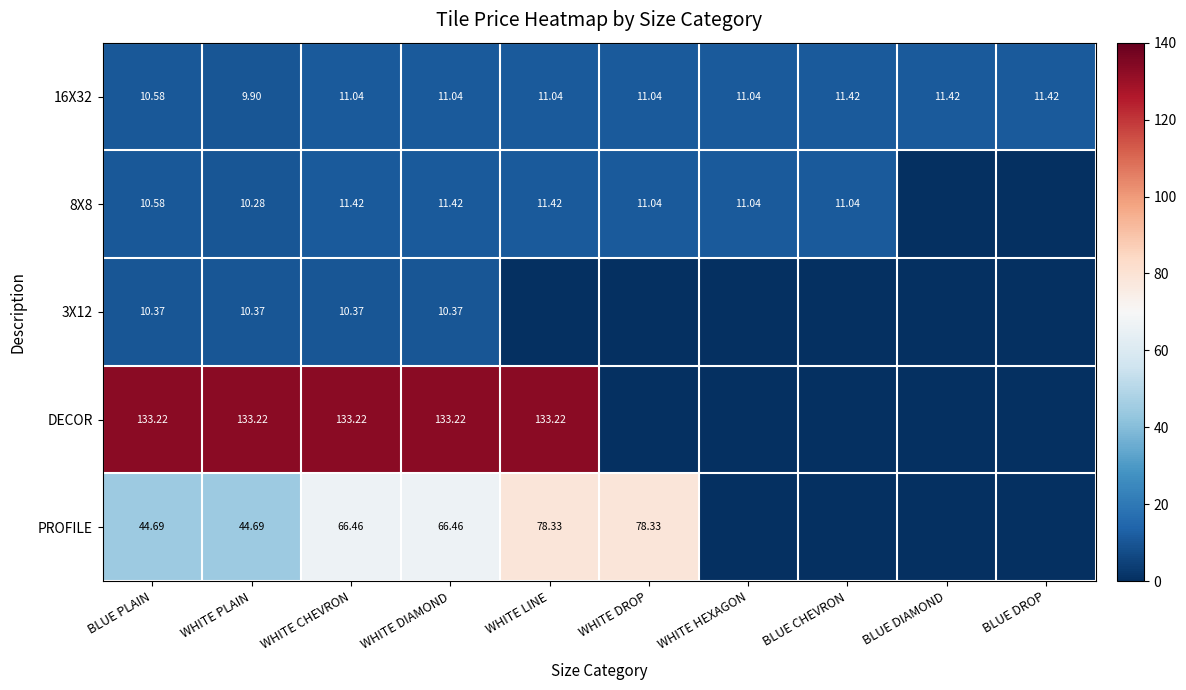

At which label does 16X32 first exceed 11?

WHITE CHEVRON